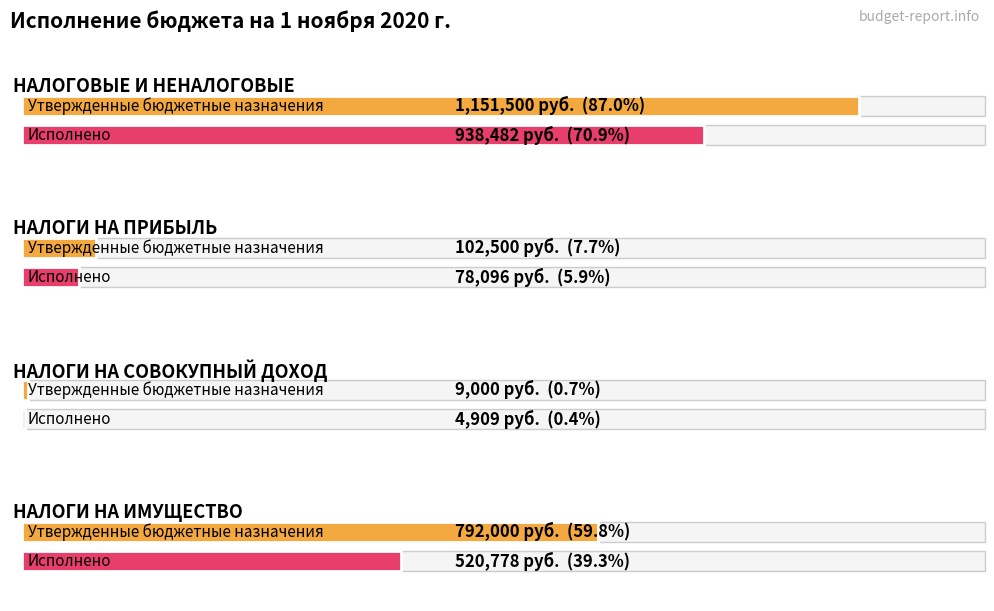

What is the sum of all Утвержденные бюджетные назначения values?

2055000.0